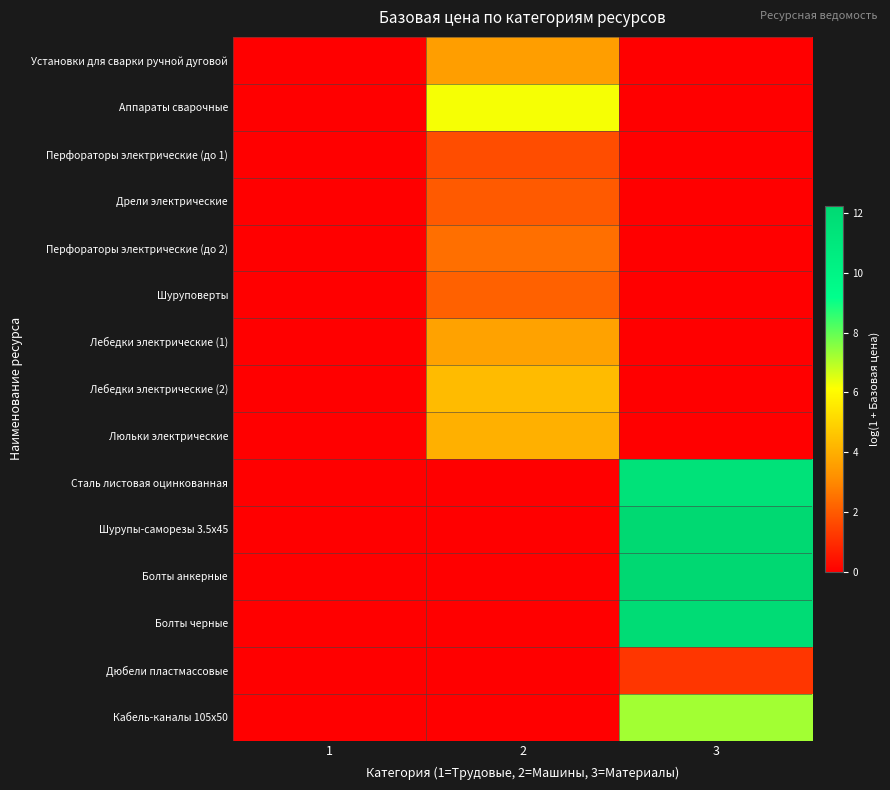

What is the maximum value shown in the chart?

12.2